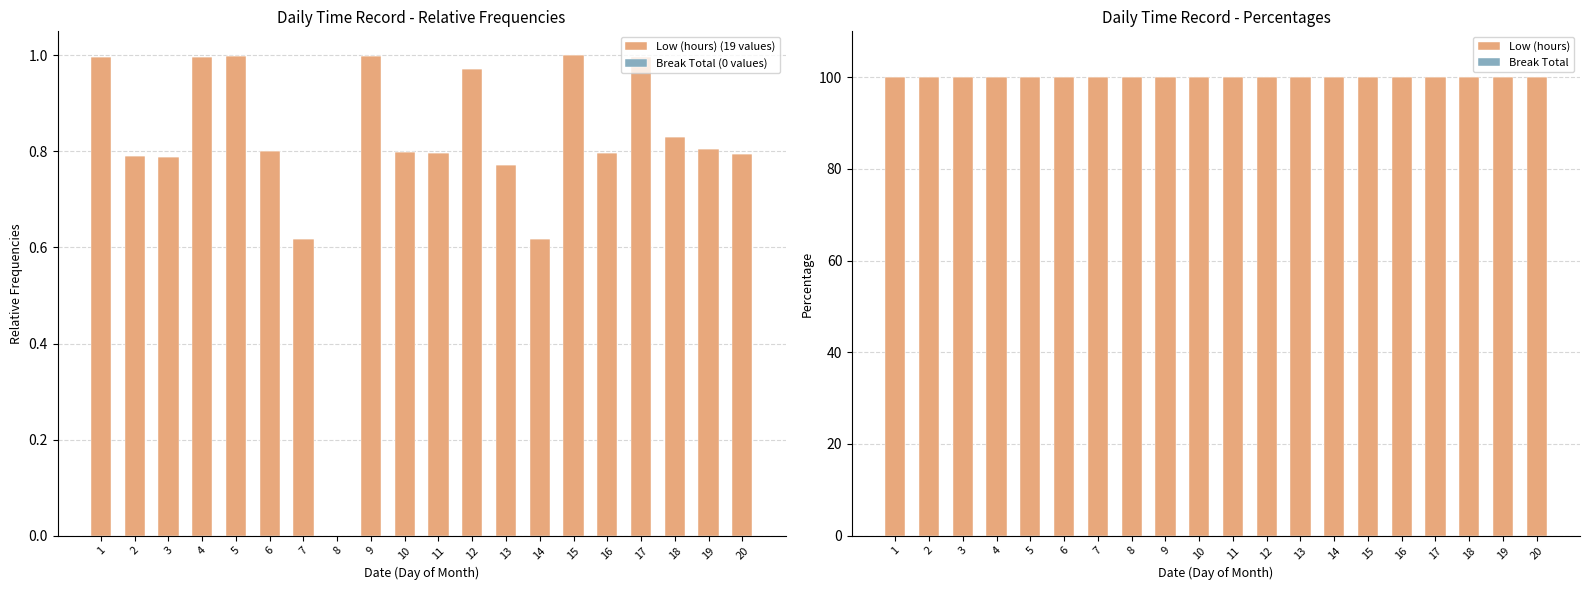

At which label does Break Total (0 values) reach its peak?

1